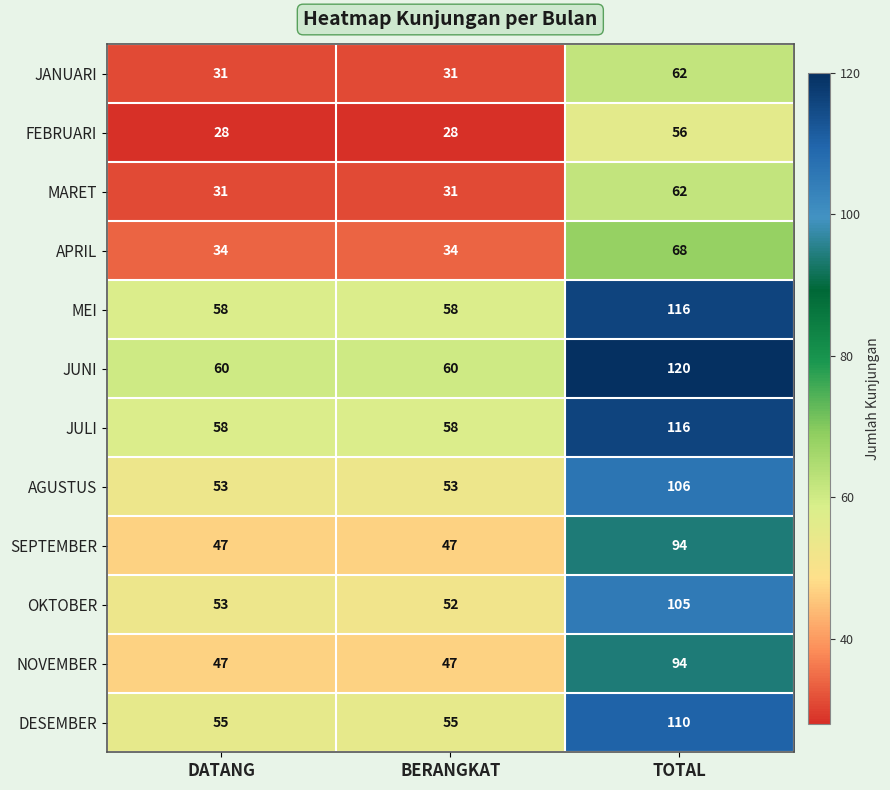

The value of NOVEMBER at BERANGKAT is 76. True or false?

False